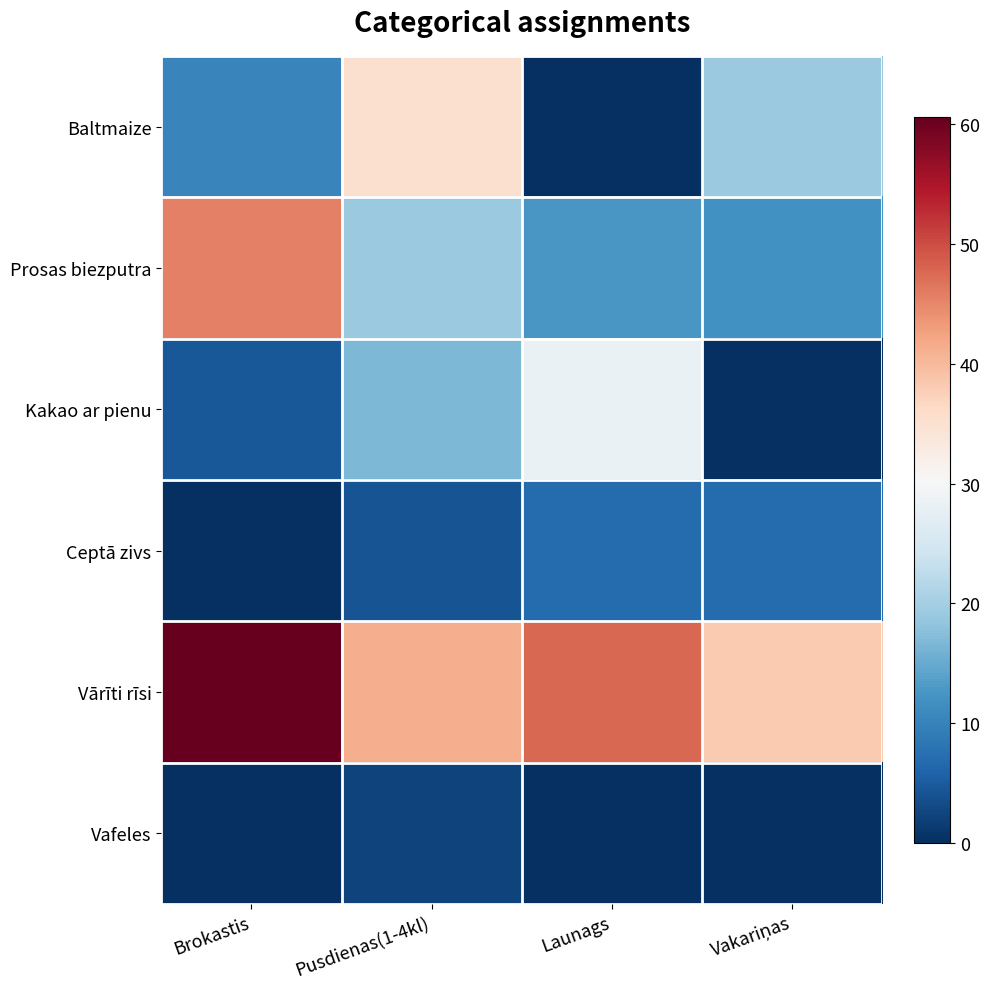

How many distinct data groups are displayed?

6